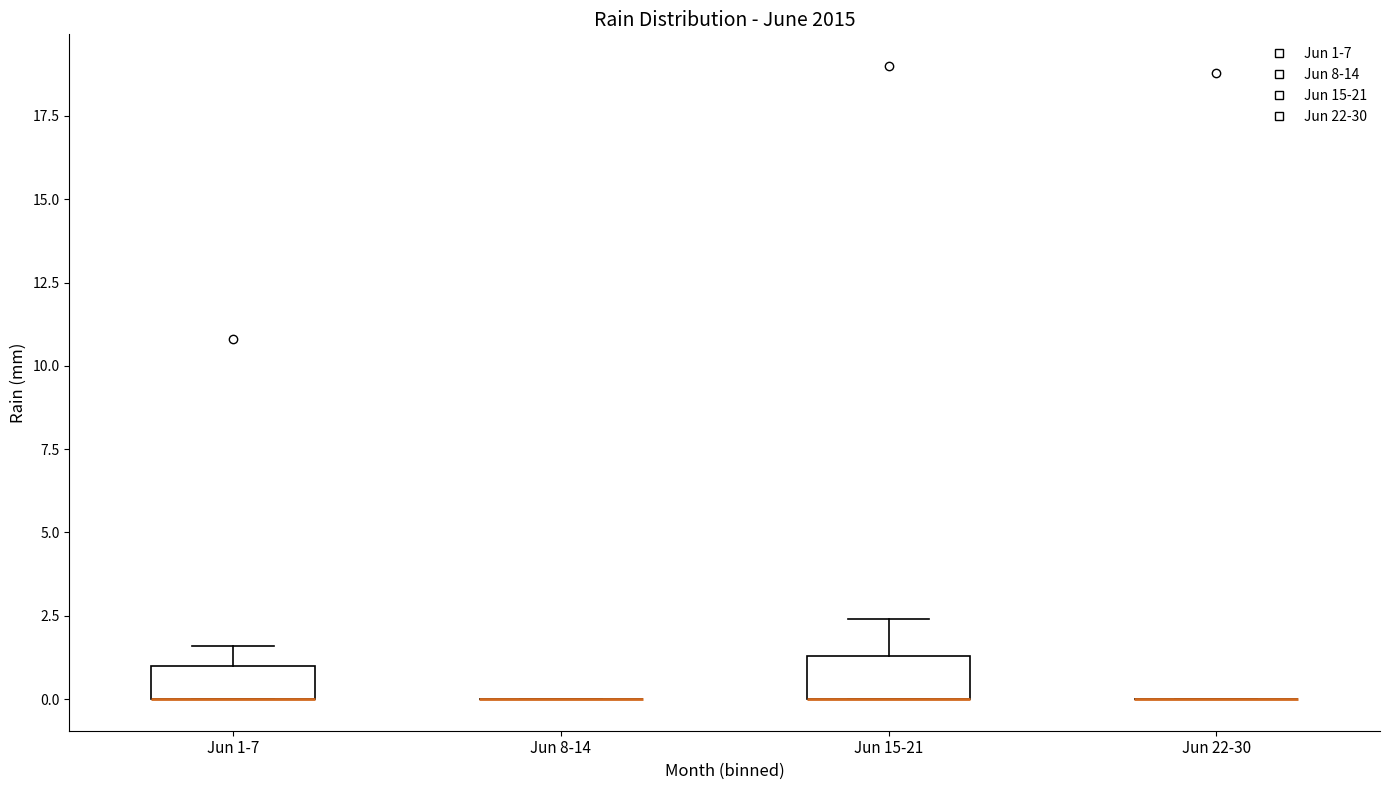

Reading left to right, read every box against the y-axis: the position of its median line, the range the box covers, and the ends of its whiskers. The values are not printed on the chart, so give them approximately, as read against the axis.

Jun 1-7: median 0.0 (drawn on the box's lower edge), box 0.0 to 1.0, whiskers 0.0 to 1.5
Jun 8-14: box collapsed to a line at 0.0, whiskers 0.0 to 0.0
Jun 15-21: median 0.0 (drawn on the box's lower edge), box 0.0 to 1.5, whiskers 0.0 to 2.5
Jun 22-30: box collapsed to a line at 0.0, whiskers 0.0 to 0.0